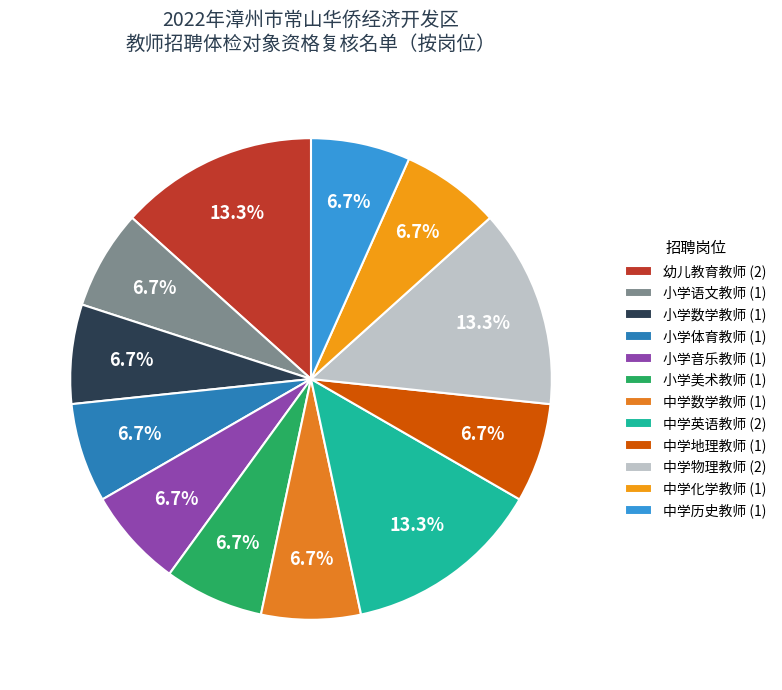

How many slices are in this pie chart?

12